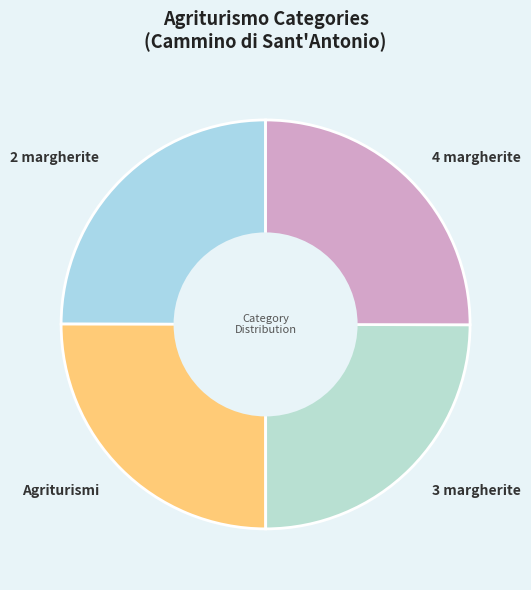

Does 3 margherite represent more than half of the total?

No